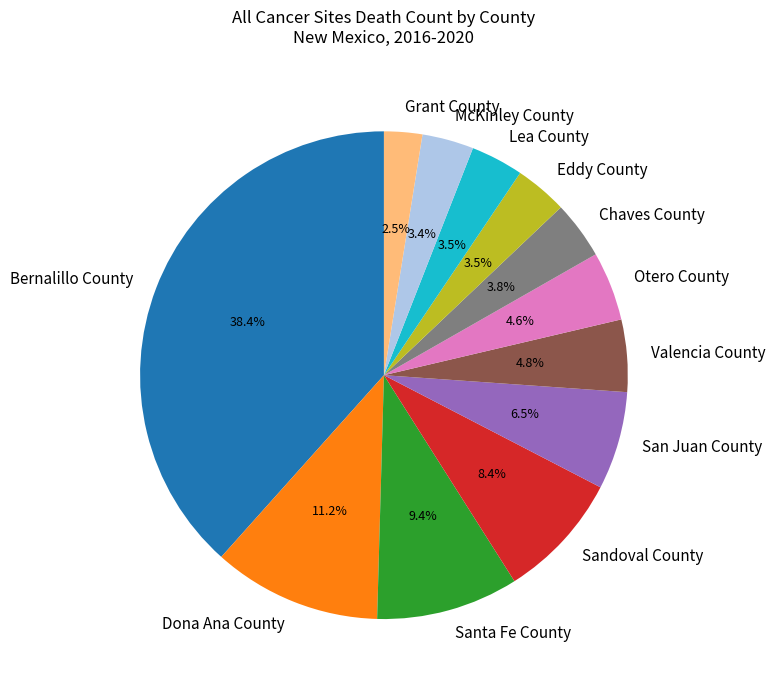

What portion of the pie excludes Dona Ana County?

88.8%